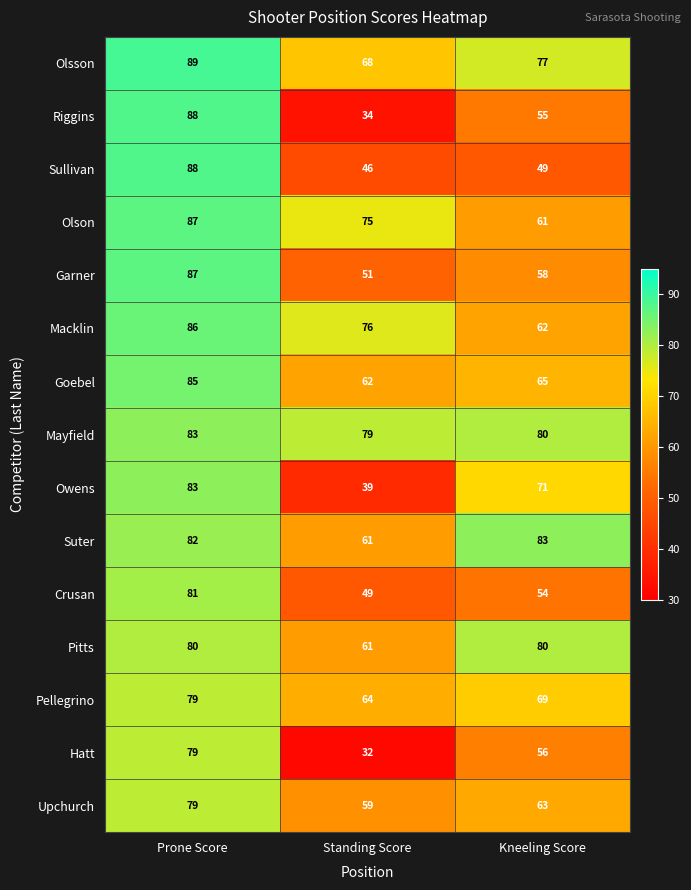

How many data points in Pitts are less than 80?

1